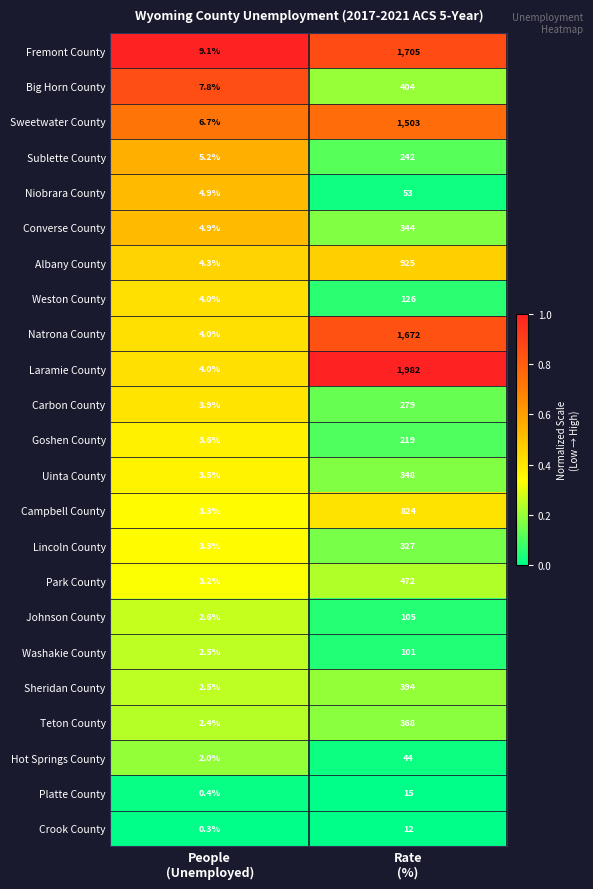

At which category is the sum across all series the highest?

Rate
(%)